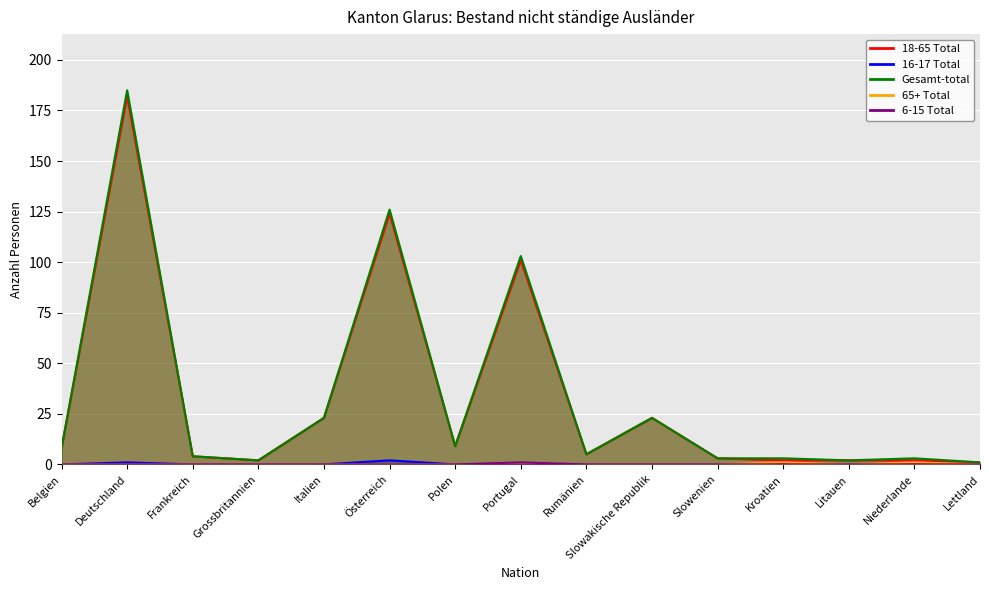

Is it true that 18-65 Total equals 3 at Slowenien?

True